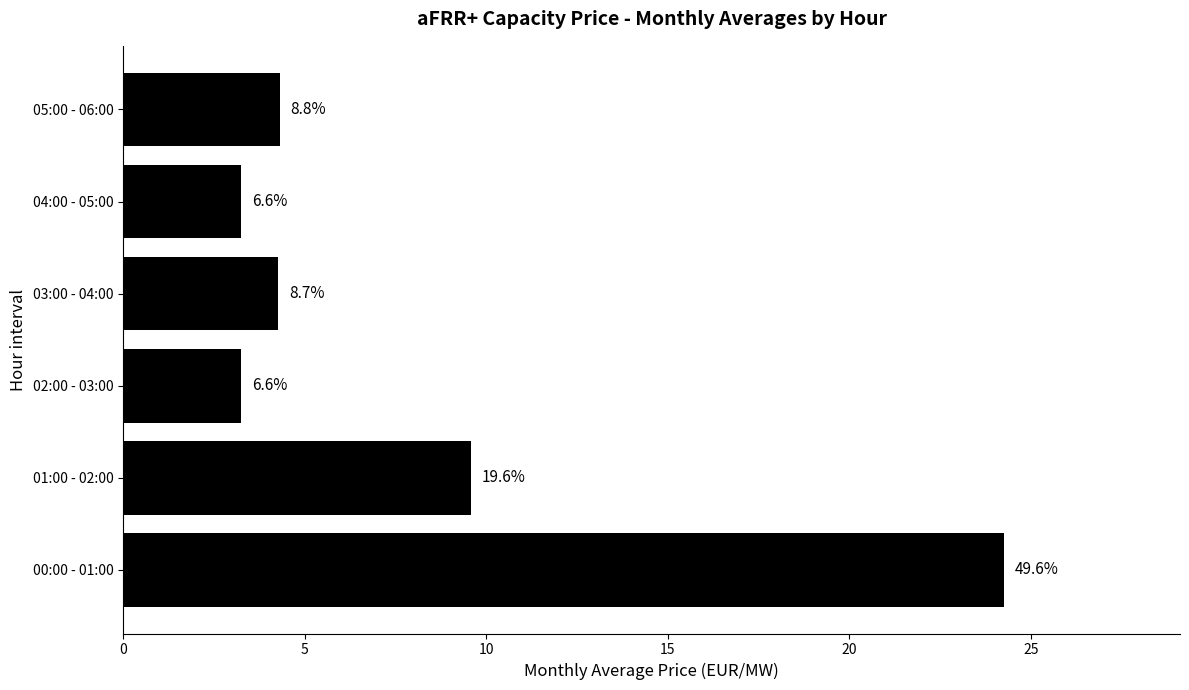

What is the smallest value displayed?

3.2